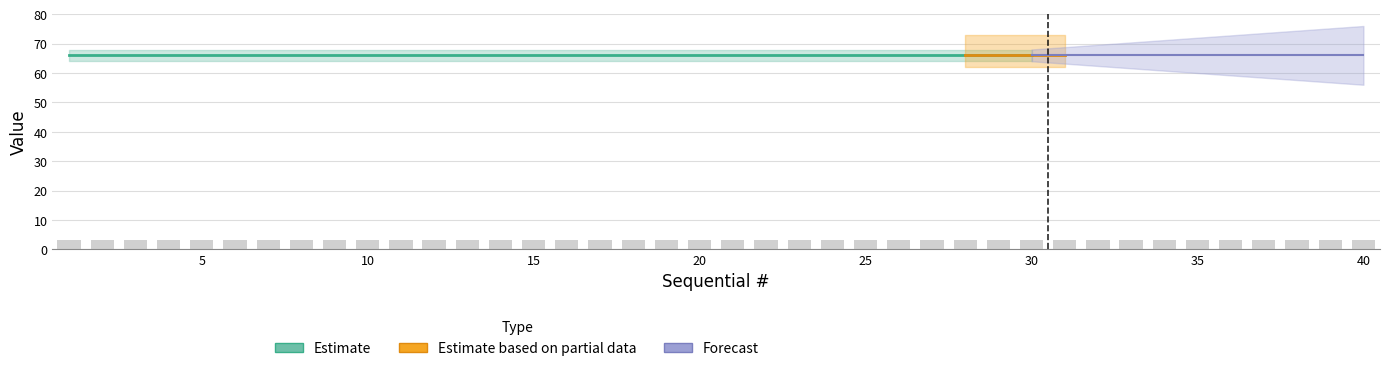

Reading left to right, transcribe all the data shown in this chart.

Page #: 0=66	1=66	2=66	3=66	4=66	5=66	6=66	7=66	8=66	9=66	10=66	11=66	12=66	13=66	14=66	15=66	16=66	17=66	18=66	19=66	20=66	21=66	22=66	23=66	24=66	25=66	26=66	27=66	28=66	29=66	30=66	31=66	32=66	33=66	34=66	35=66	36=66	37=66	38=66	39=66
Line #: 0=3	1=3	2=3	3=3	4=3	5=3	6=3	7=3	8=3	9=3	10=3	11=3	12=3	13=3	14=3	15=3	16=3	17=3	18=3	19=3	20=3	21=3	22=3	23=3	24=3	25=3	26=3	27=3	28=3	29=3	30=3	31=3	32=3	33=3	34=3	35=3	36=3	37=3	38=3	39=3